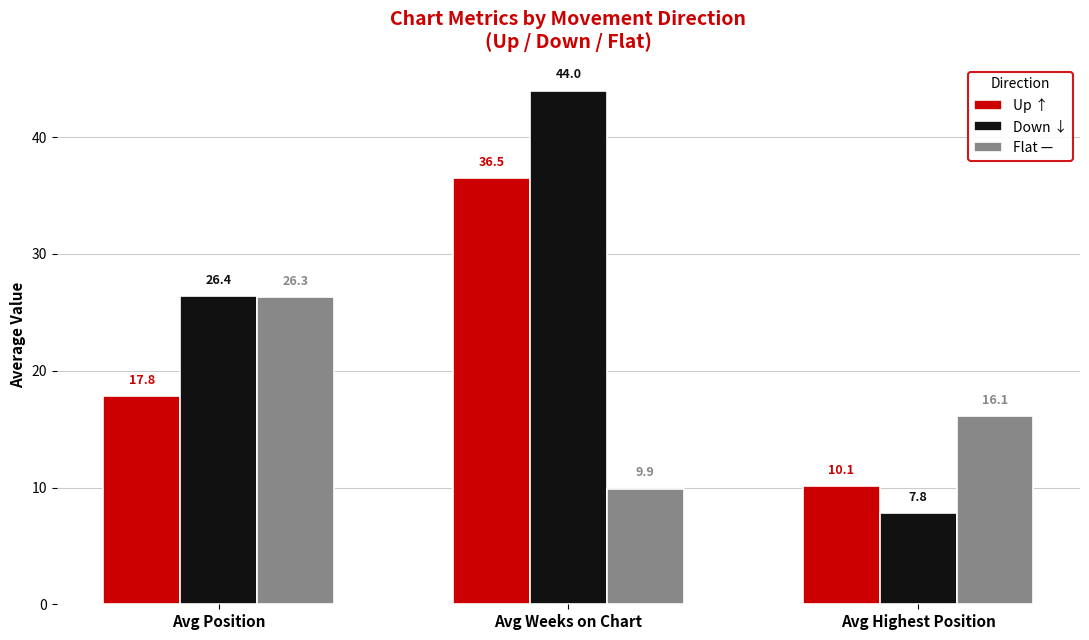

What is the difference between the maximum and minimum values in the Down ↓ series?

36.2